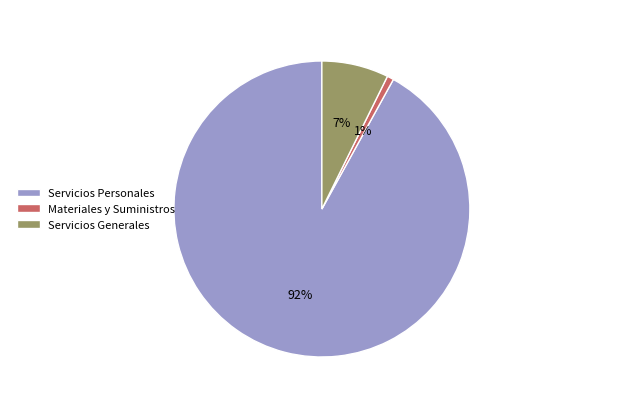

How many segments does this pie chart have?

3